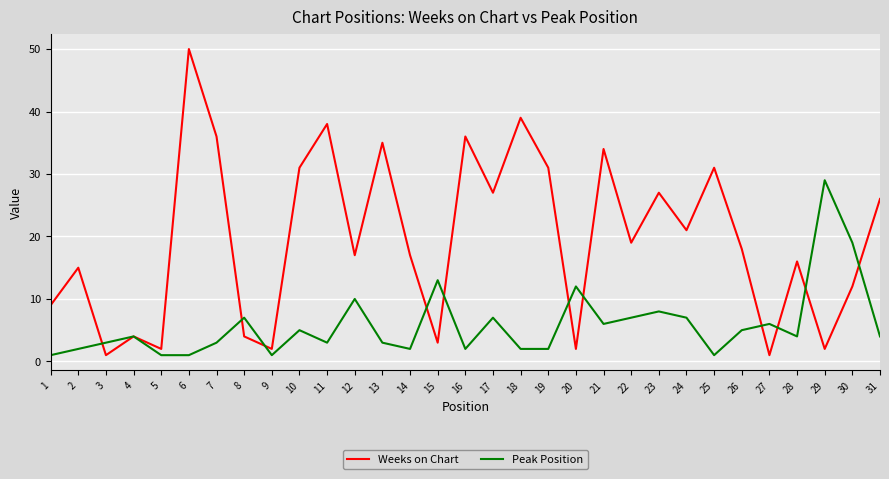

Is it true that Weeks on Chart equals 19 at 10?

False